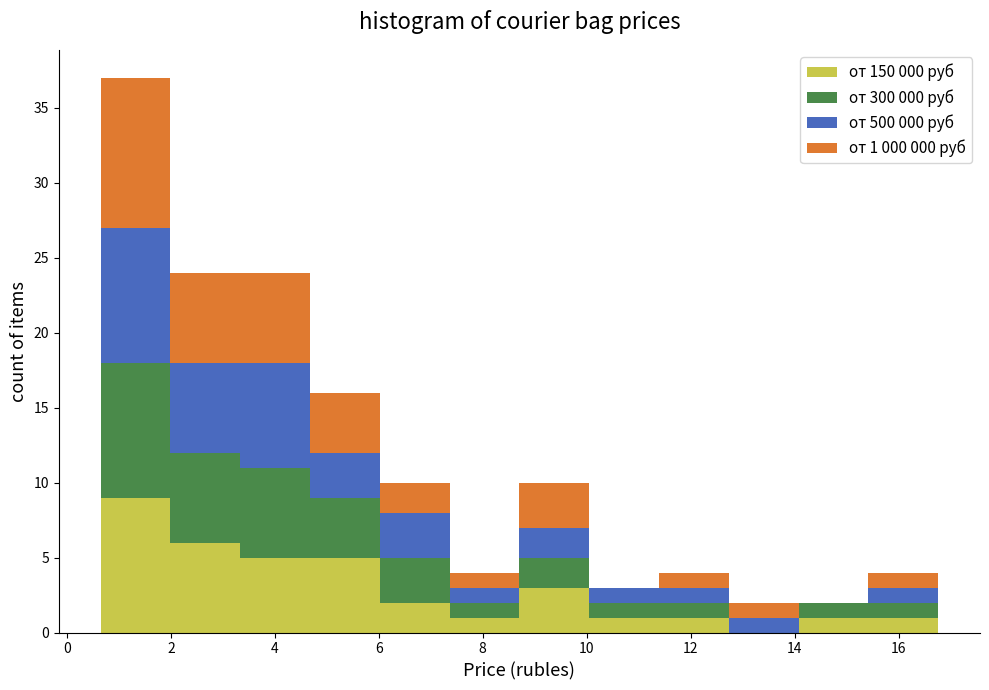

Which range on the x-axis has the tallest stacked bar (by total height)?

0.6 to 2.0